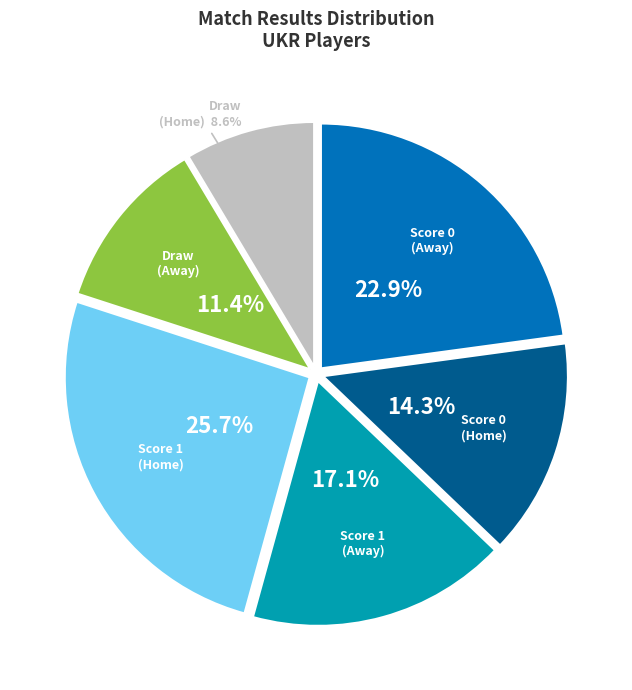

Rank the categories by value from highest to lowest.

Score 1 (Home), Score 0 (Away), Score 1 (Away), Score 0 (Home), Draw (Away), Draw (Home)